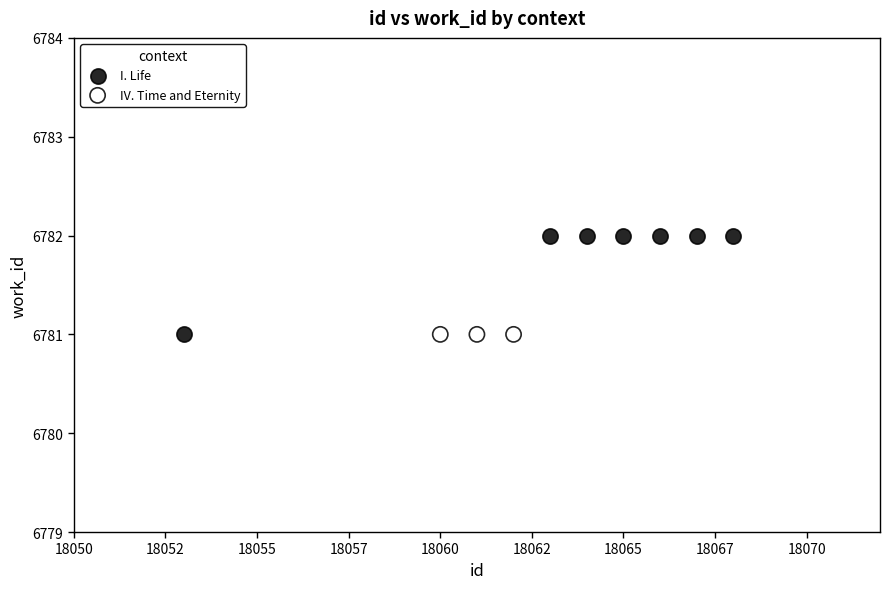

Which series contains the highest Y value?

I. Life